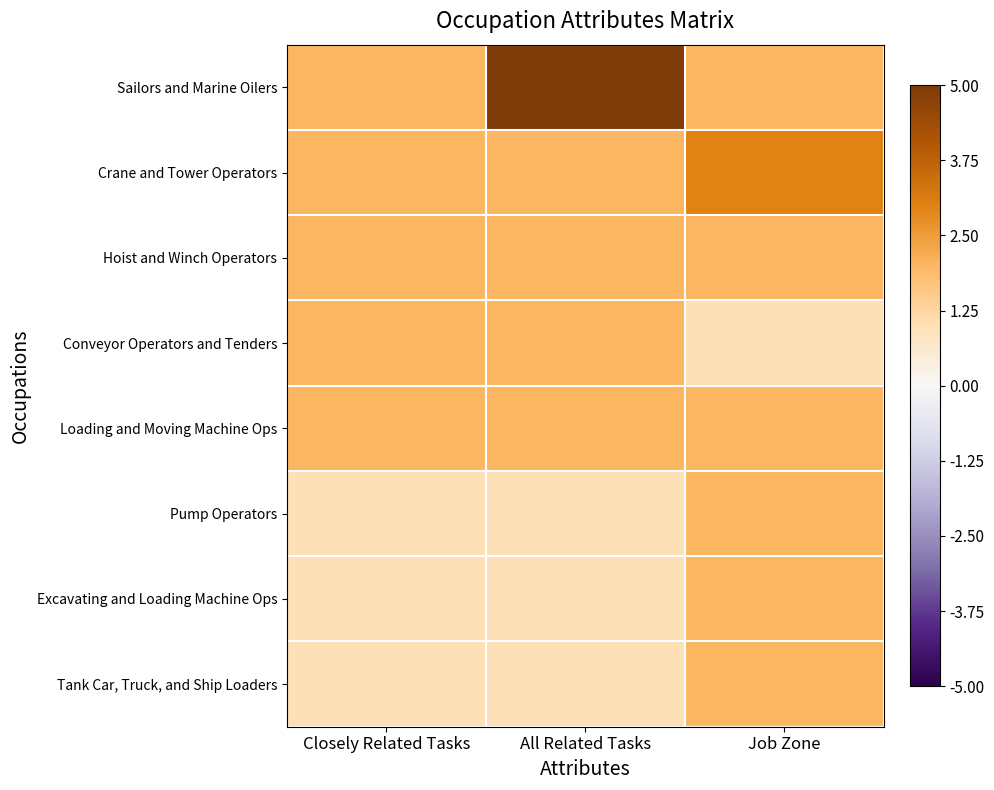

Which series has the largest total across all categories?

Sailors and Marine Oilers